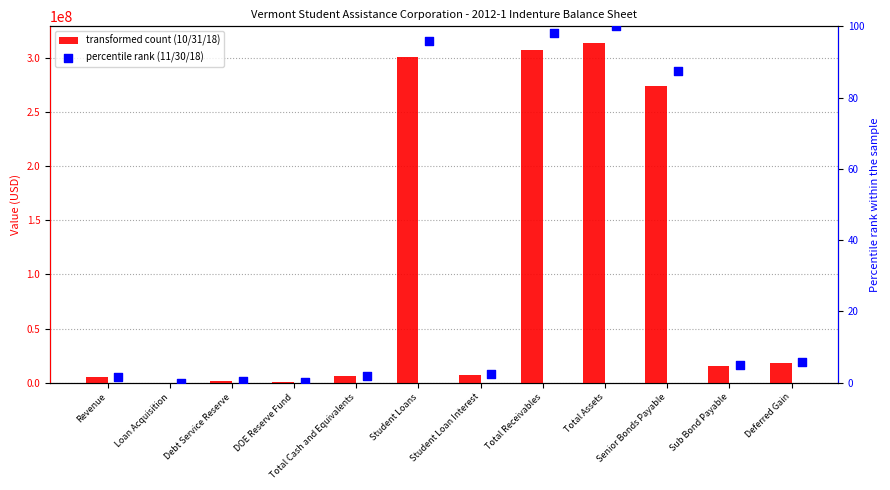

Which series has the widest spread of Y values?

10/31/18